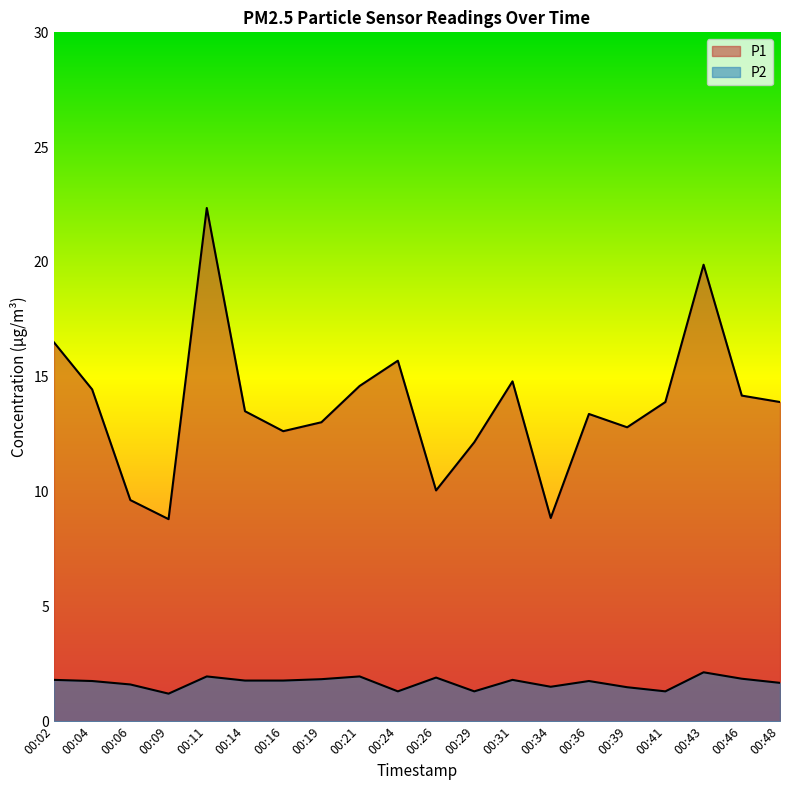

What is the difference between the second highest and second lowest values in the P2 series?

0.6